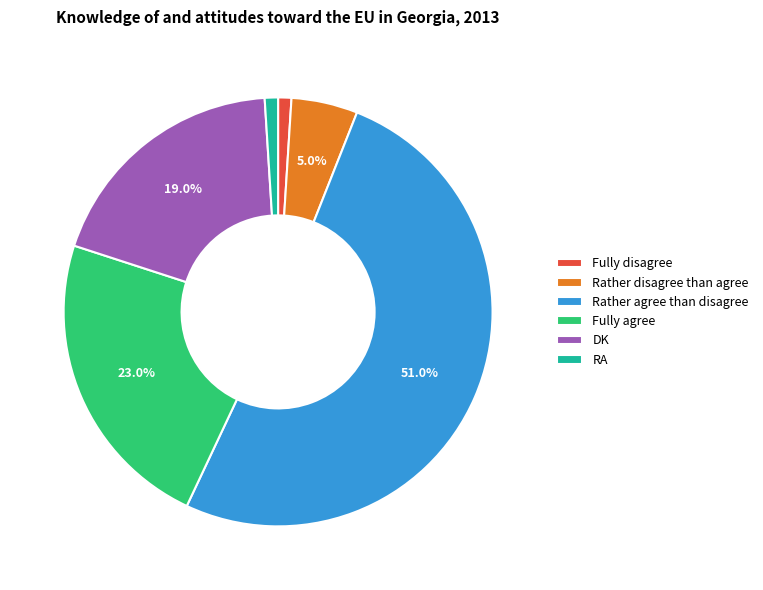

Count the number of slices in the pie.

6